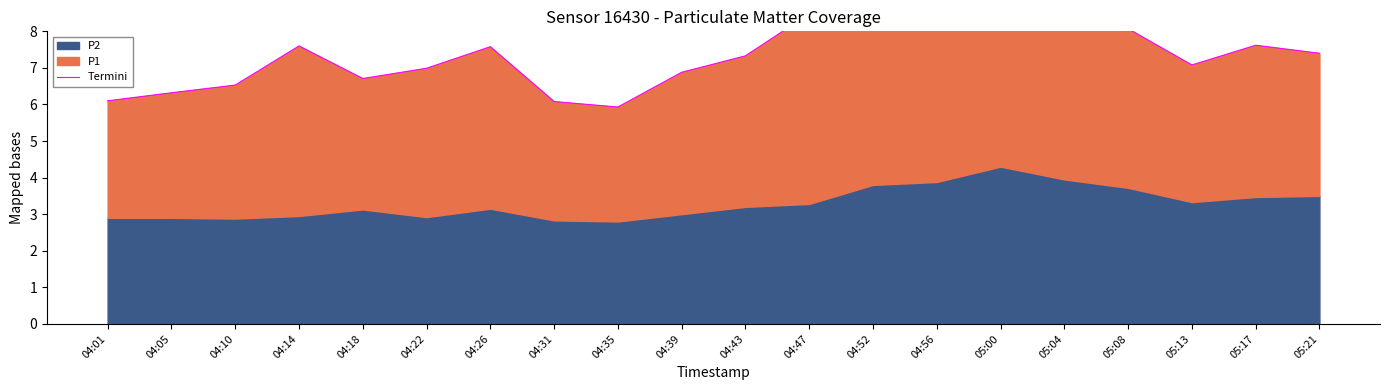

Where is the first local maximum?

04:14